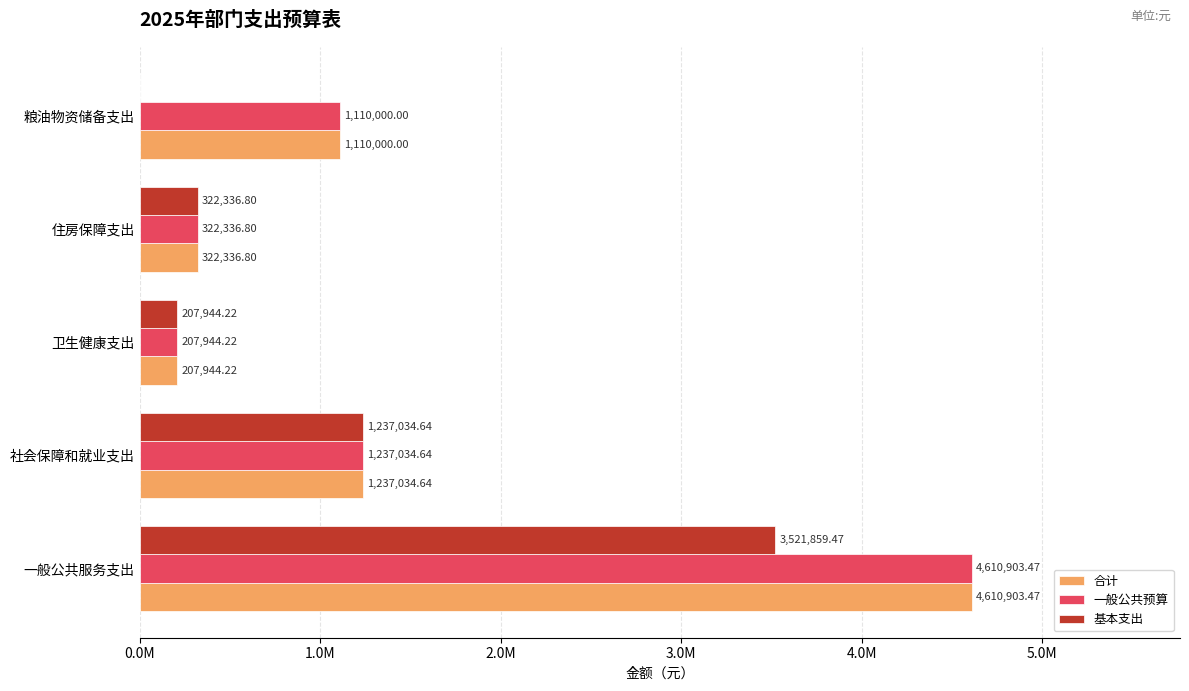

What are all the series names shown in the legend?

合计, 一般公共预算, 基本支出